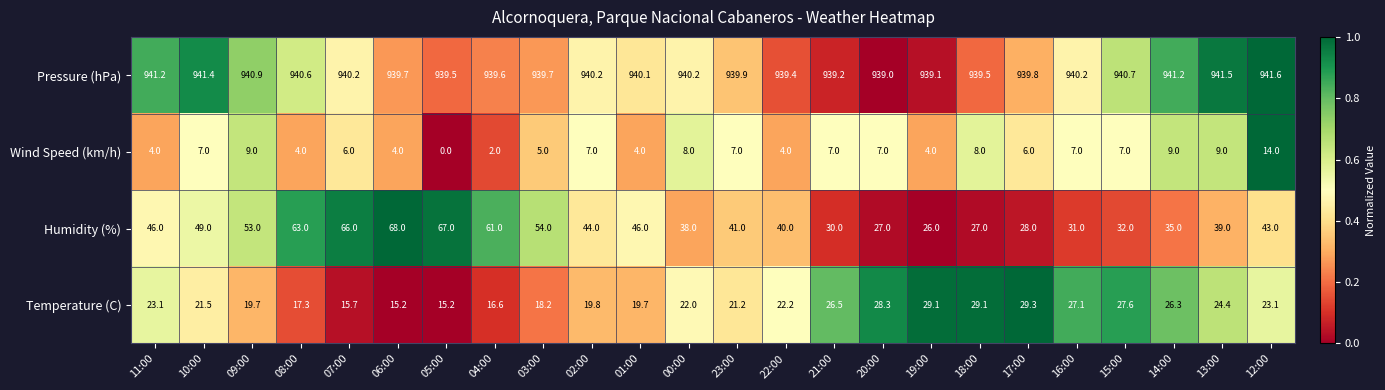

Which series has the largest range (max minus min)?

Humidity (%)